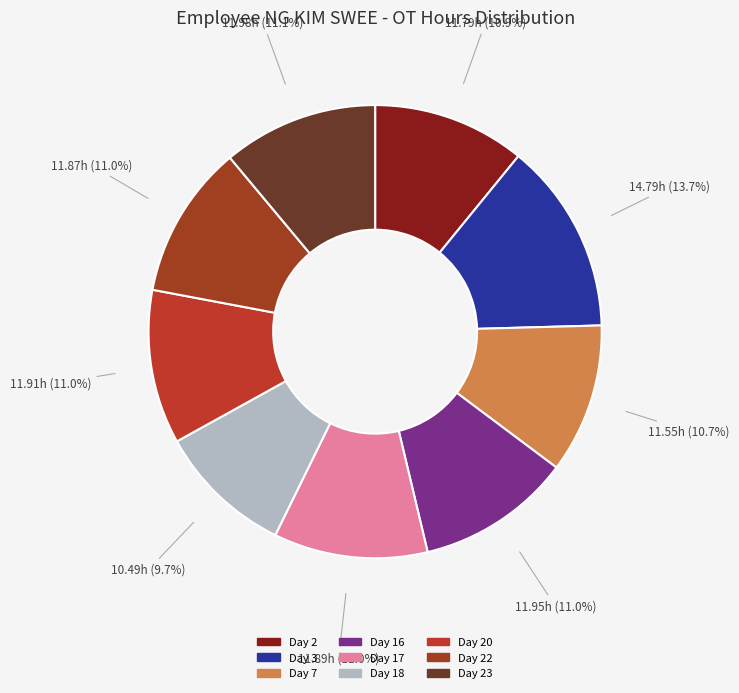

To the nearest percent, what portion does Day 22 represent?

11%